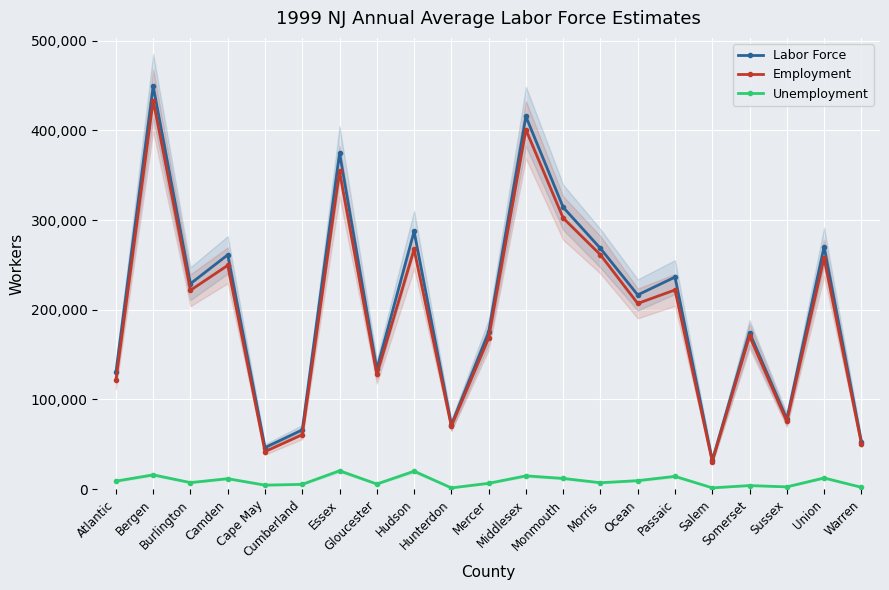

True or false: Employment and Unemployment intersect in this chart.

False